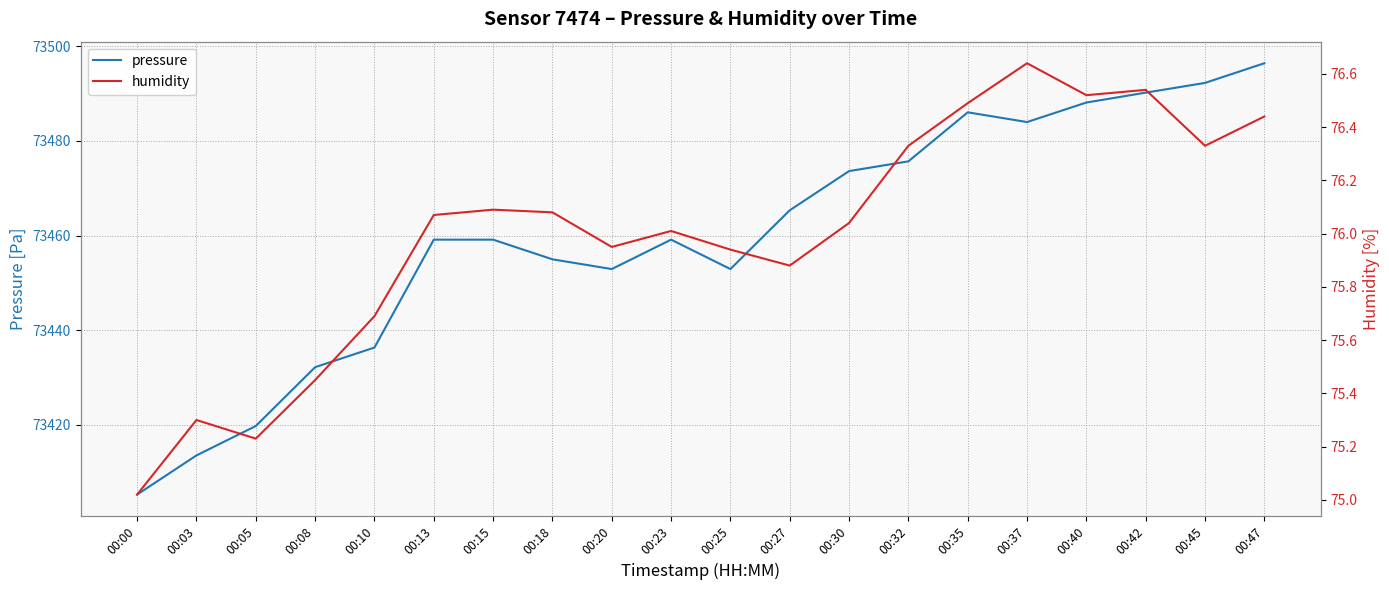

True or false: humidity and pressure intersect in this chart.

False